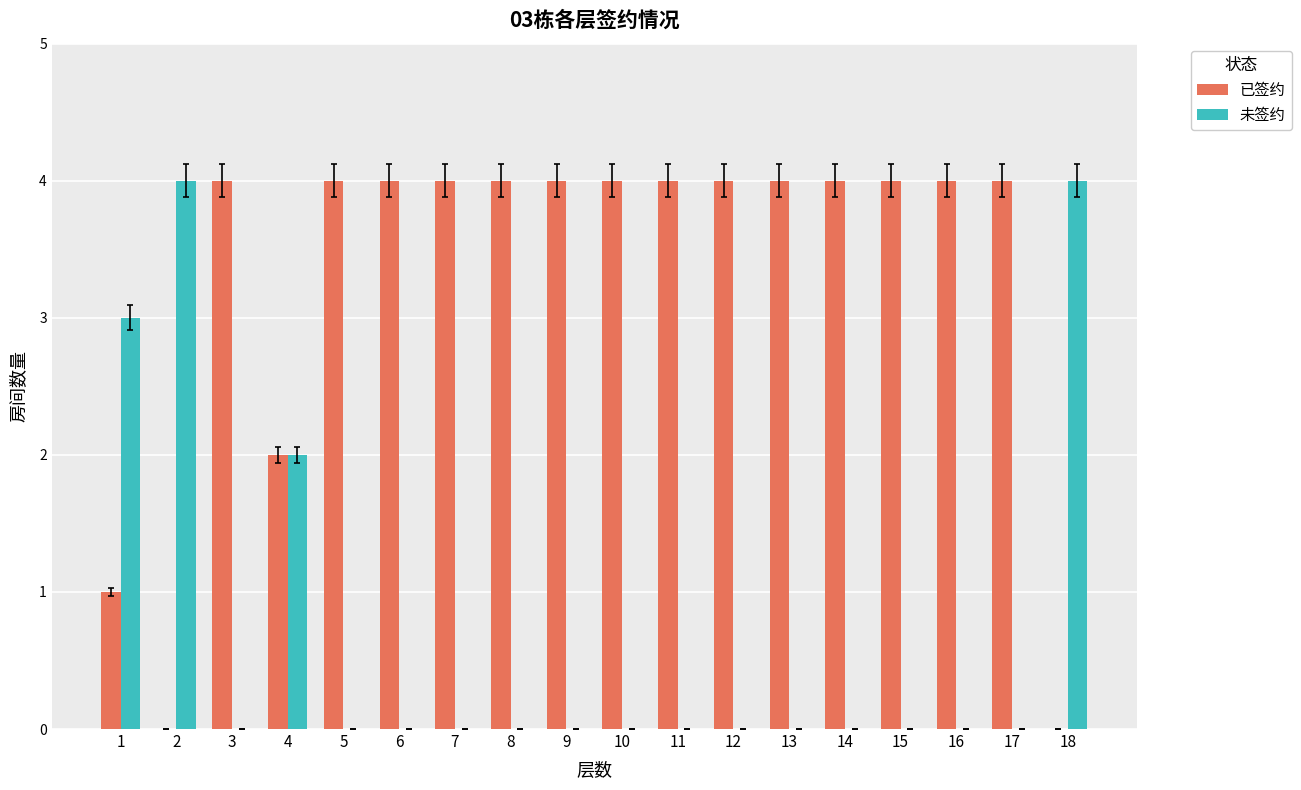

Are the bars horizontal?

No